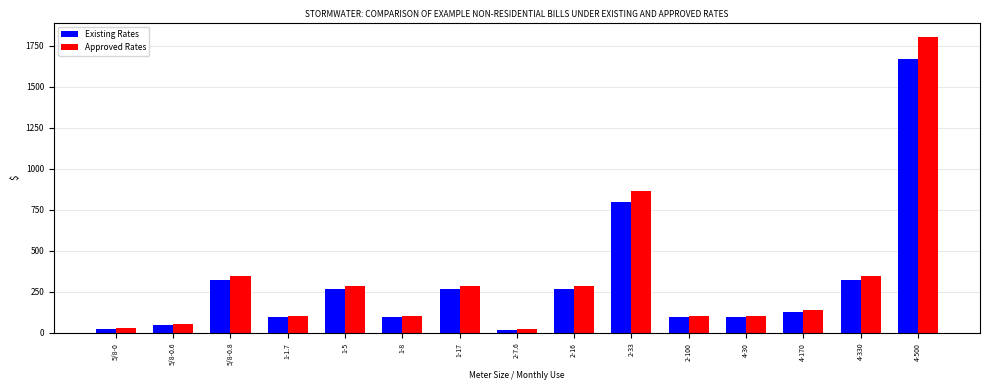

True or false: Existing Rates has a value of 798.8 at 2-33.

True